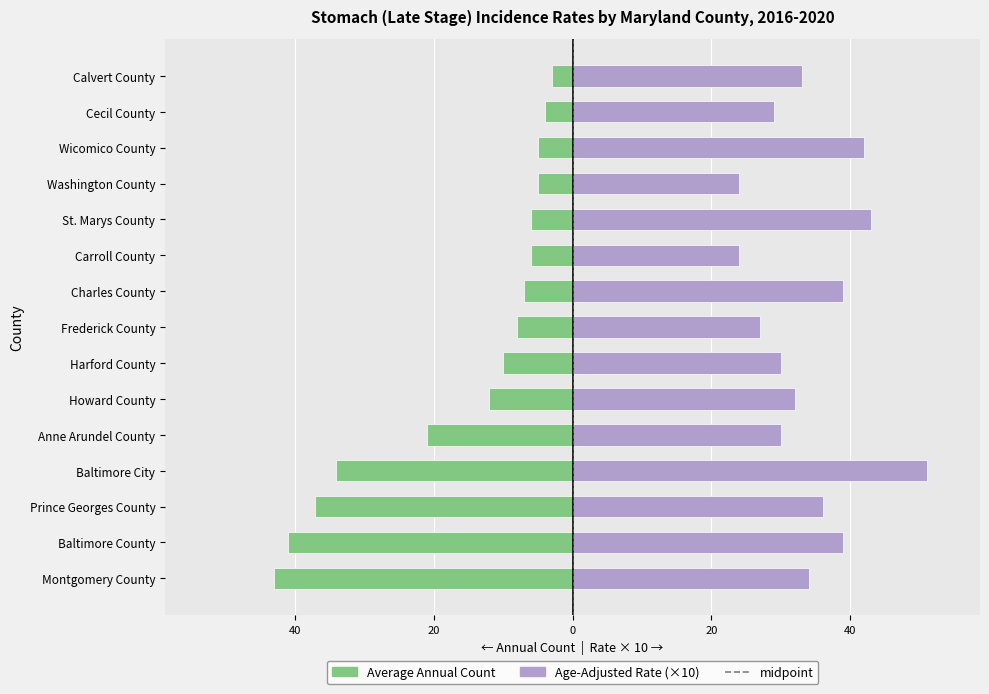

What is the minimum value shown in the chart?

-43